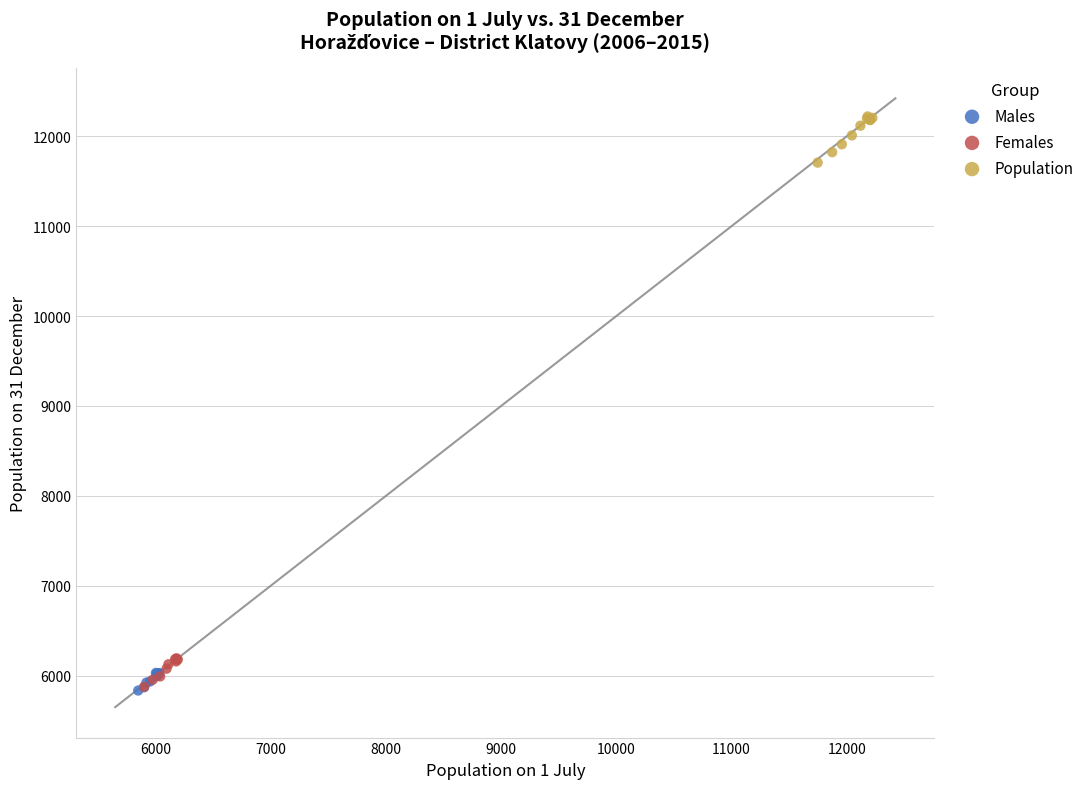

Which series has the largest Y range (max minus min)?

Population